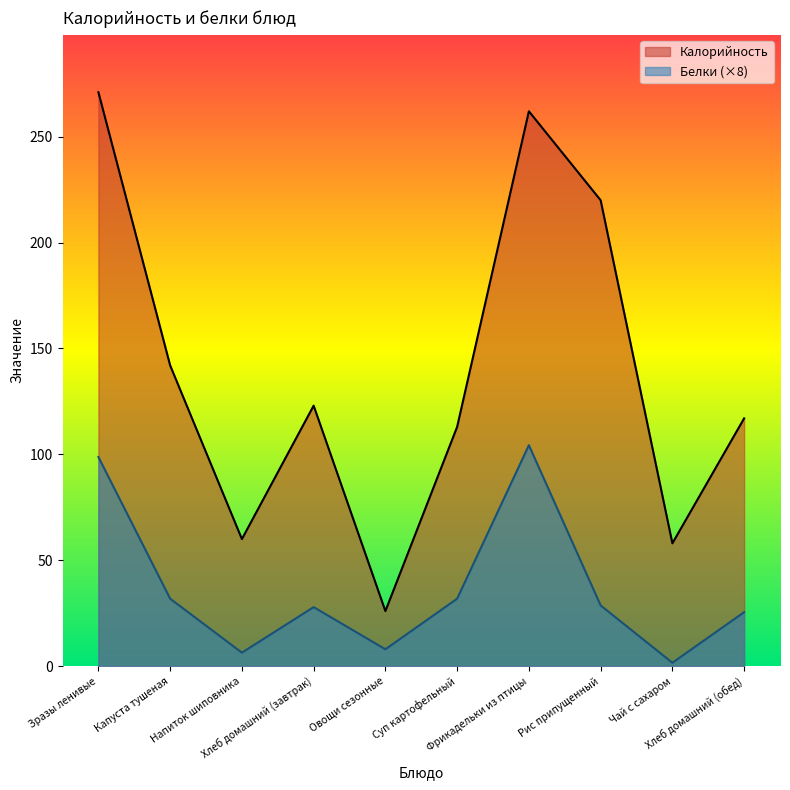

Reading left to right, transcribe all the data shown in this chart.

Калорийность: 271.0	142.0	60.0	123.0	26.0	113.0	262.0	220.0	58.0	117.0
Белки: 98.8	31.9	6.4	27.9	8.0	31.9	104.3	28.7	1.6	25.5